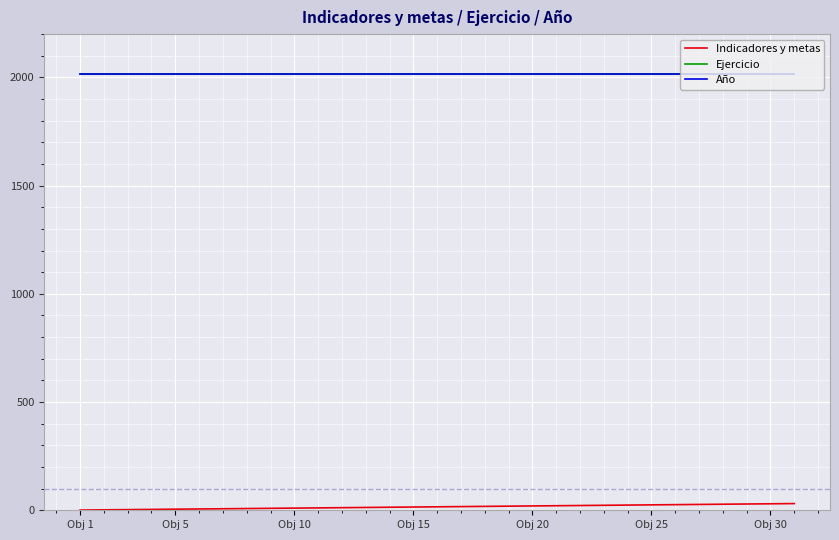

What is the value of the Indicadores y metas point at the 3rd from the left?

3